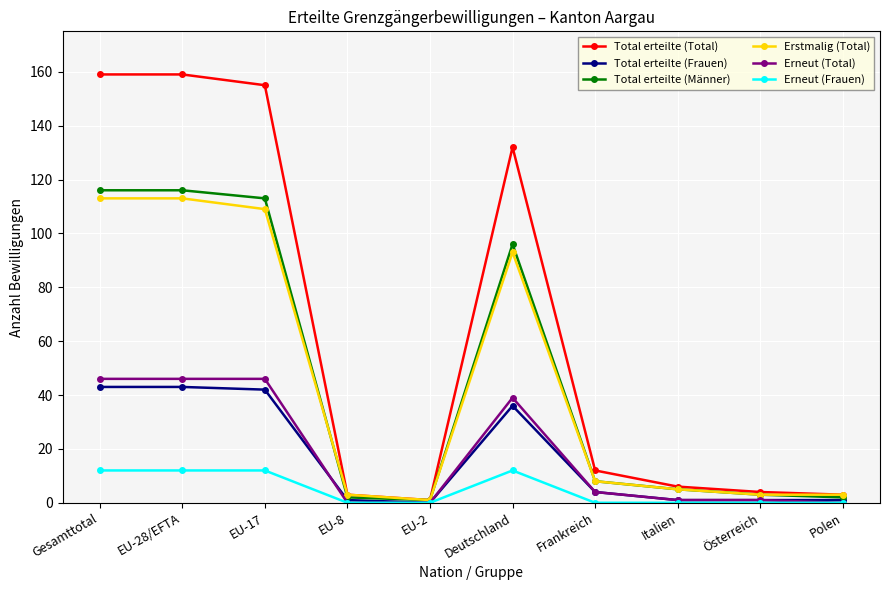

What is the difference between the Erneut (Frauen) values at Frankreich and Deutschland?

12